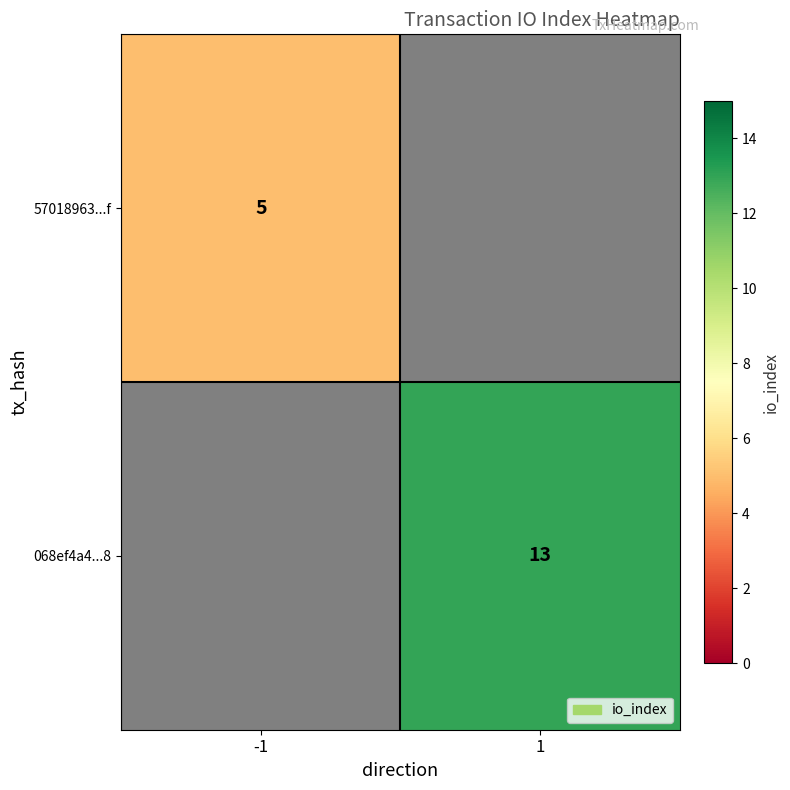

Which label corresponds to the largest value in the chart?

1